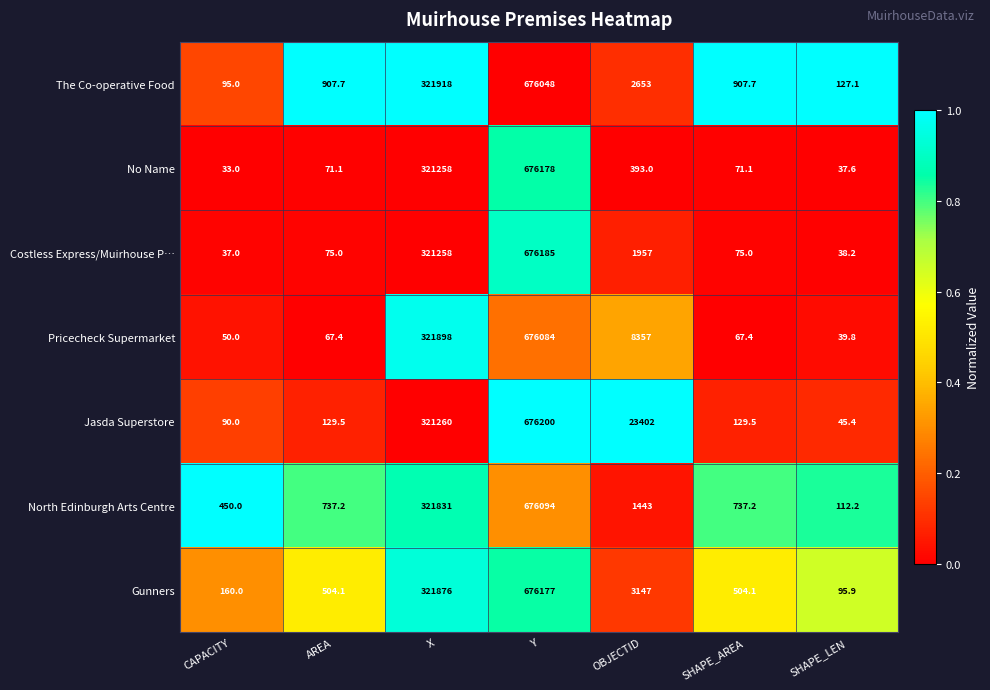

Between Y and SHAPE_AREA, which series saw the biggest shift?

Costless Express/Muirhouse P…